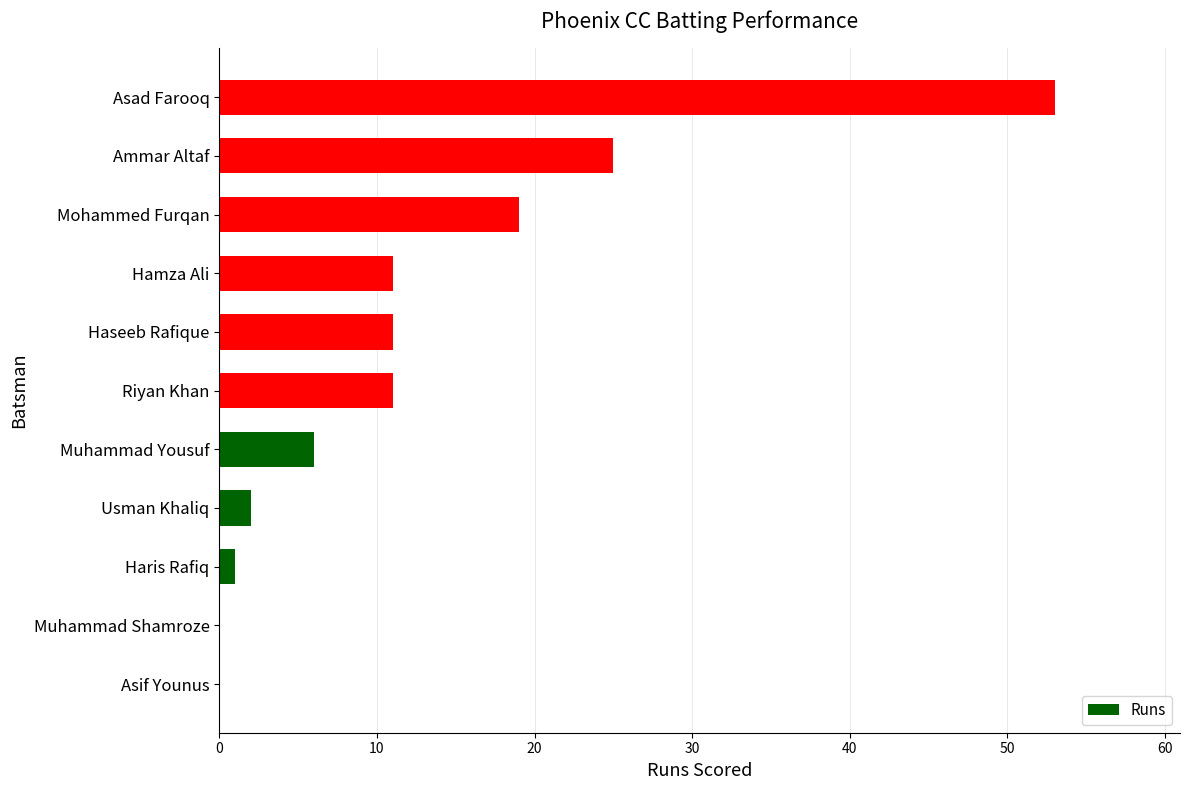

Are the bars horizontal?

Yes